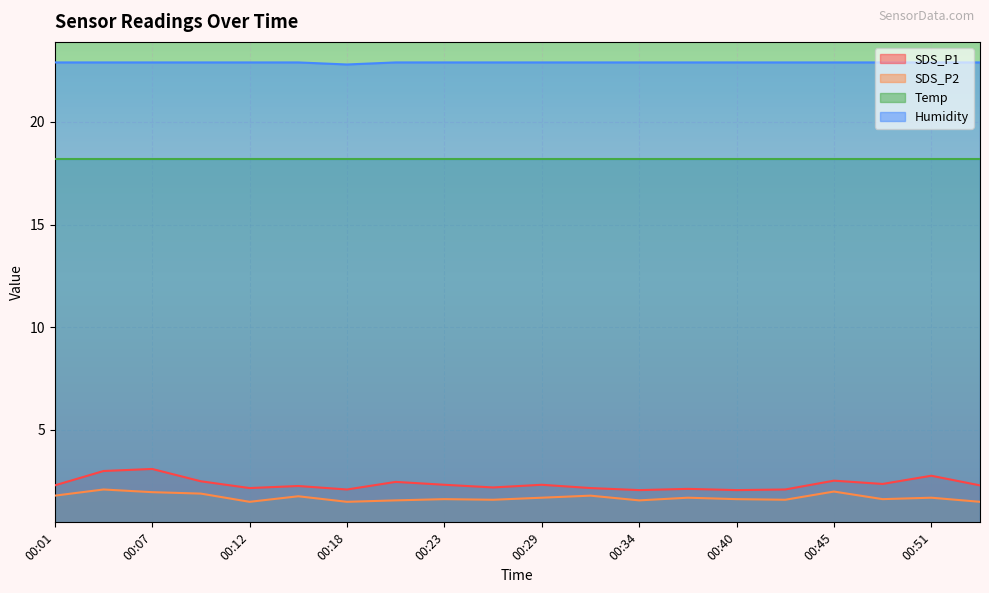

True or false: SDS_P1 has a value of 2.8 at 00:51.

True